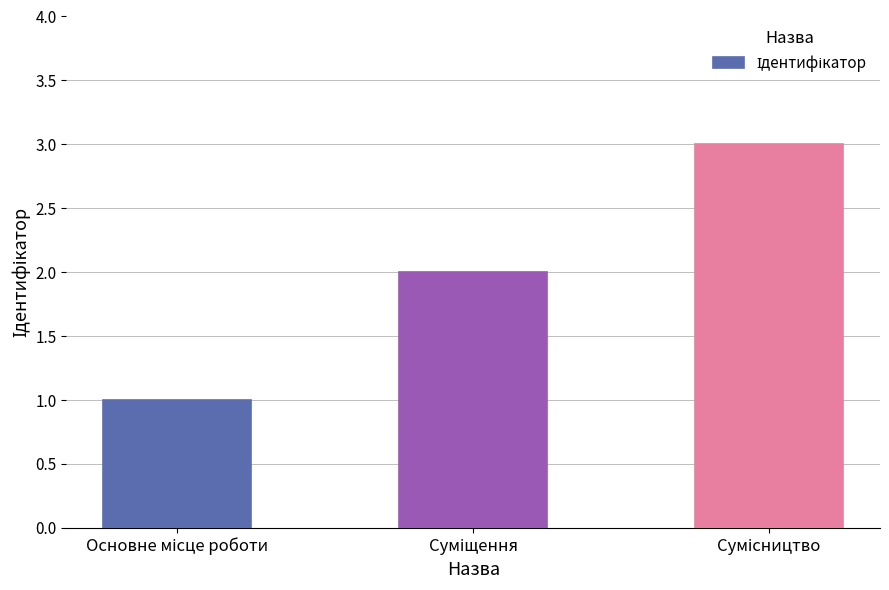

What is the average value?

2